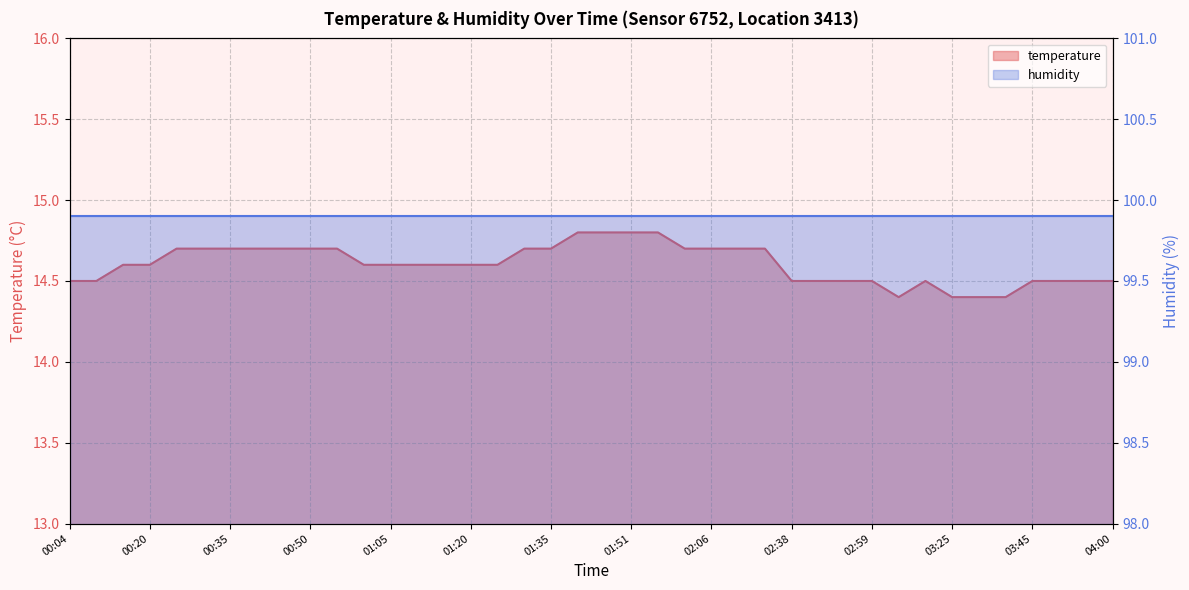

Rank the categories by value from lowest to highest.

03:09, 03:25, 03:35, 03:40, 00:04, 00:09, 02:38, 02:48, 02:53, 02:59, 03:15, 03:45, 03:50, 03:55, 04:00, 00:14, 00:20, 01:00, 01:05, 01:10, 01:15, 01:20, 01:25, 00:25, 00:30, 00:35, 00:40, 00:45, 00:50, 00:55, 01:30, 01:35, 02:01, 02:06, 02:11, 02:27, 01:40, 01:45, 01:51, 01:56